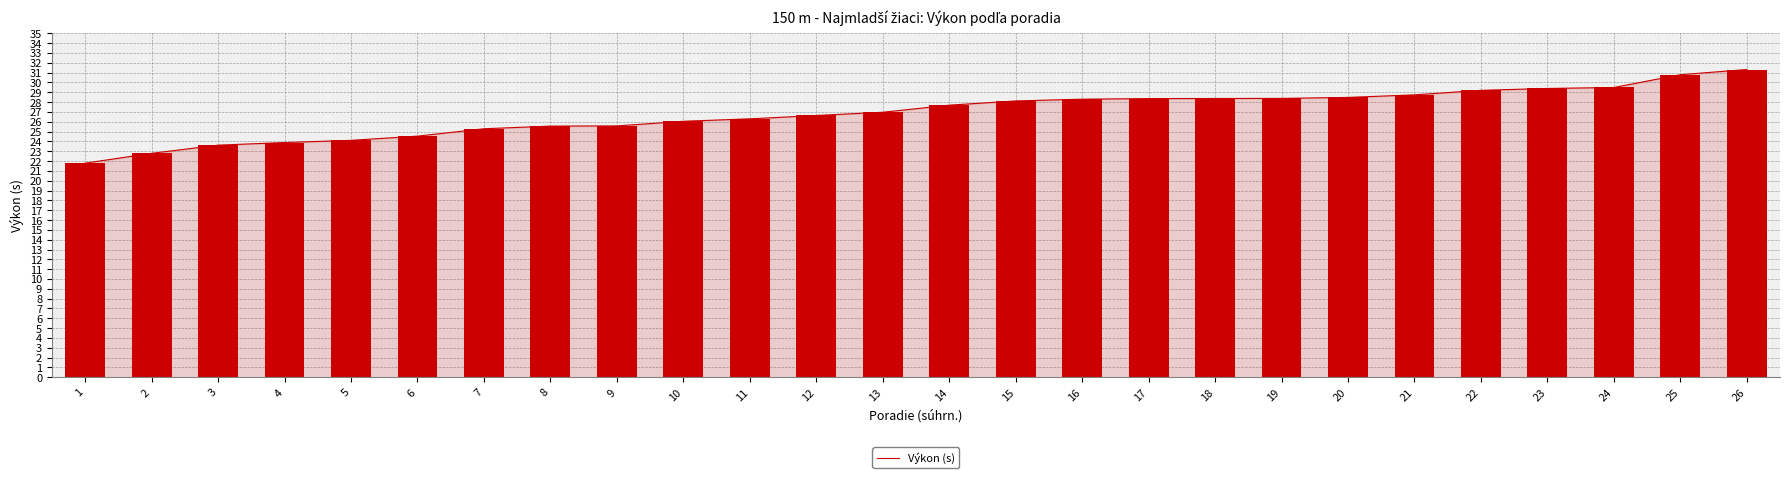

Is it true that the value at 9 is 14.7?

False